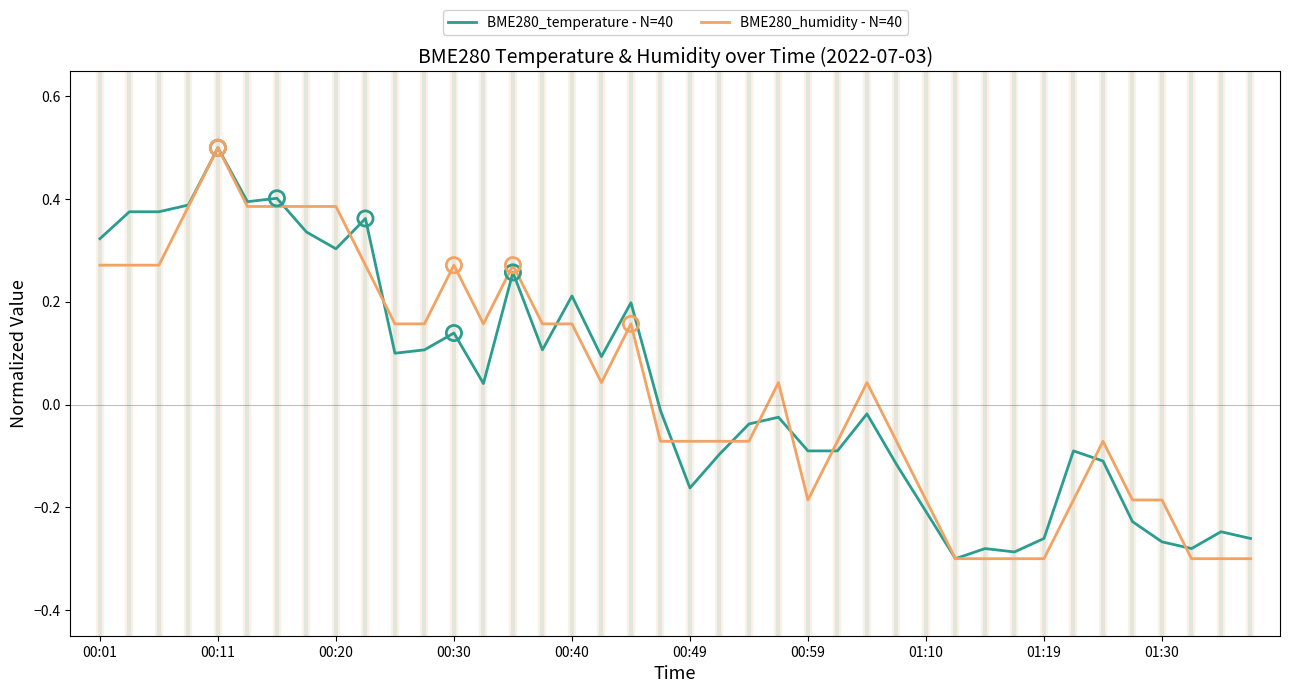

What is the maximum value for BME280_humidity - N=40?

0.5